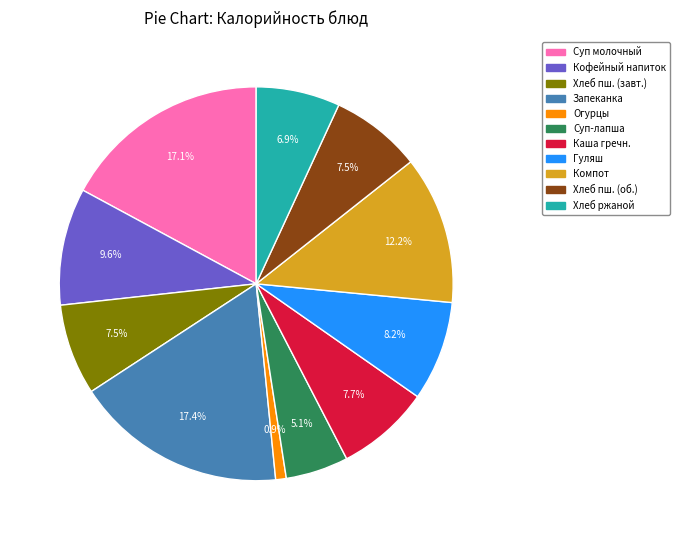

How many slices are in this pie chart?

11